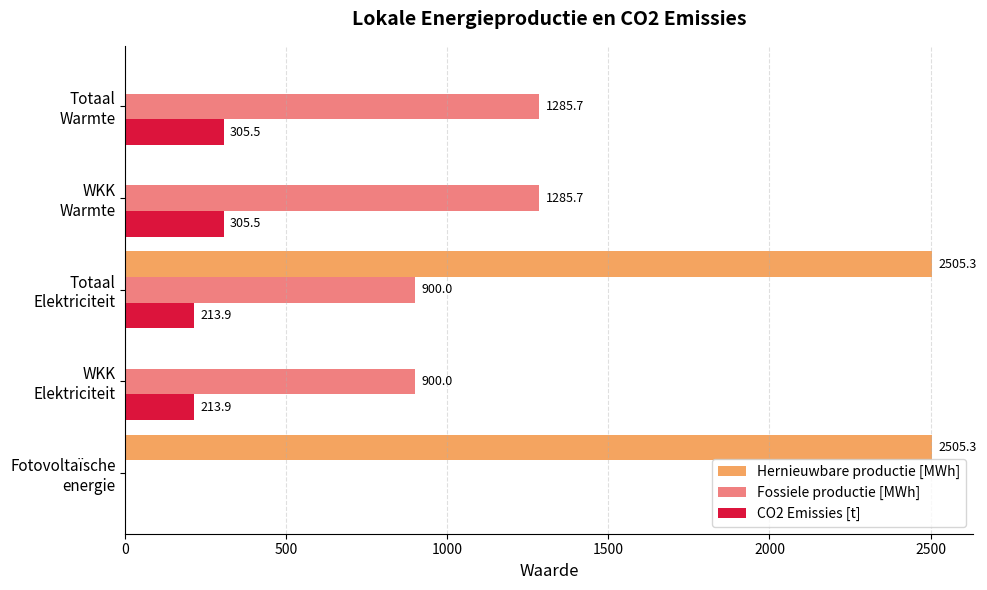

What is the highest value of the CO2 Emissies [t] series?

305.5